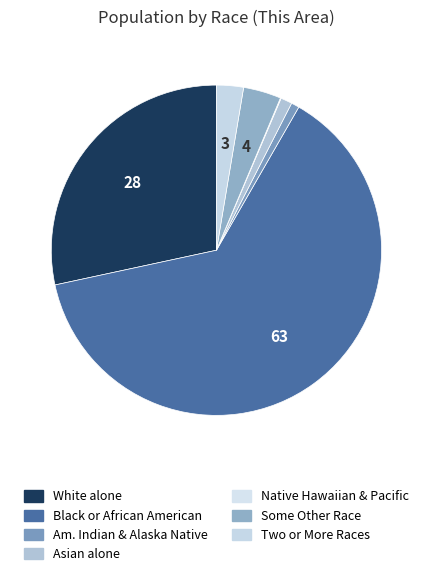

What is the smallest slice in the pie chart?

Native Hawaiian and Other Pacific